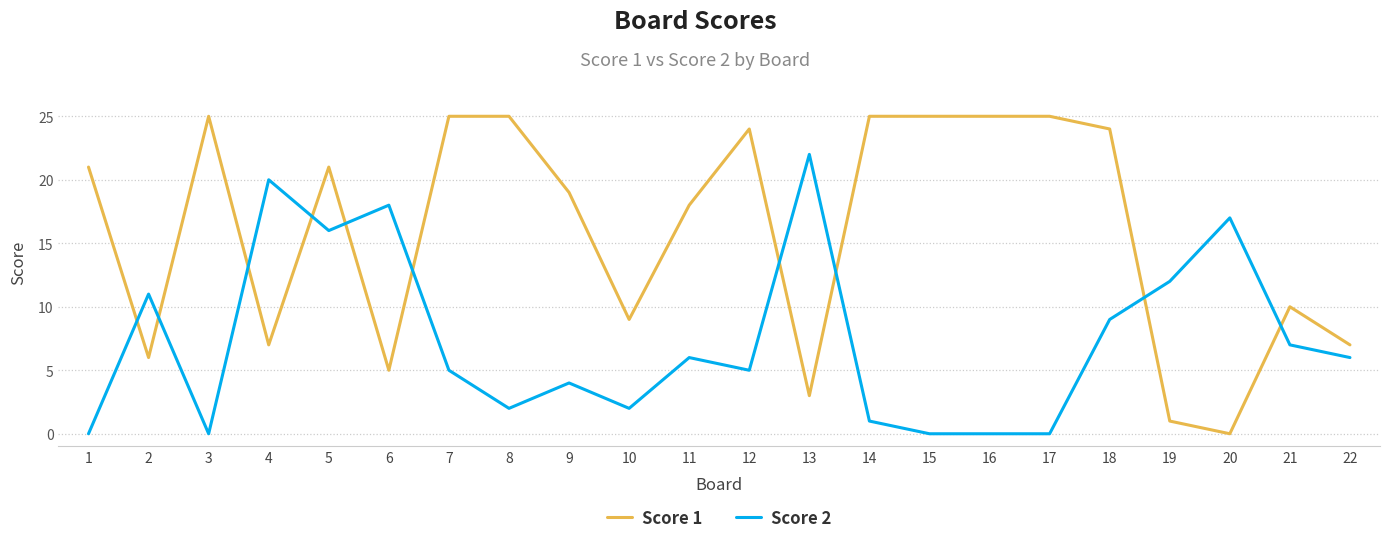

Does the chart display data point markers on the line(s)?

No